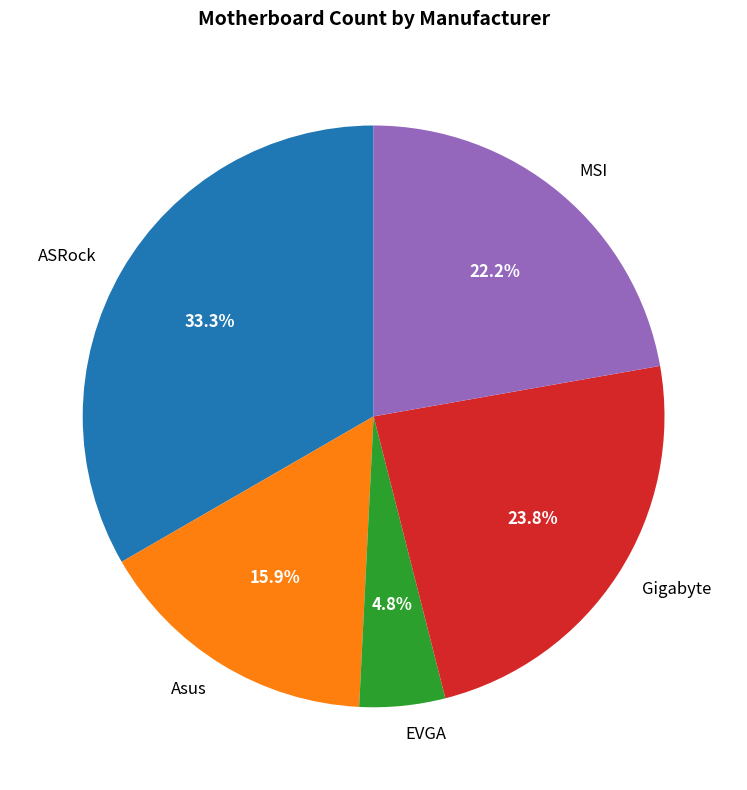

What portion of the pie excludes MSI?

77.8%